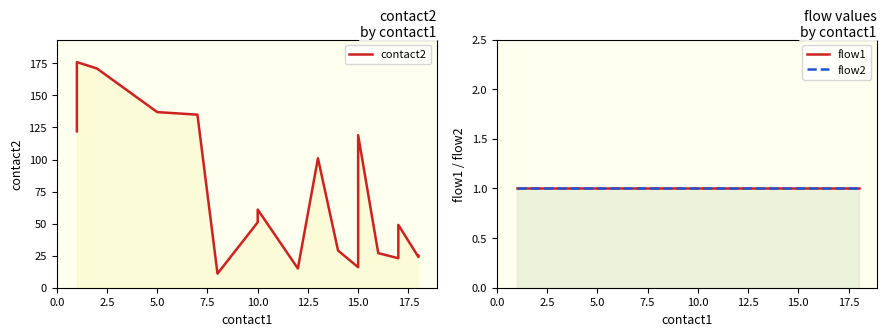

The value of flow2 at 5.0 is 1. True or false?

True